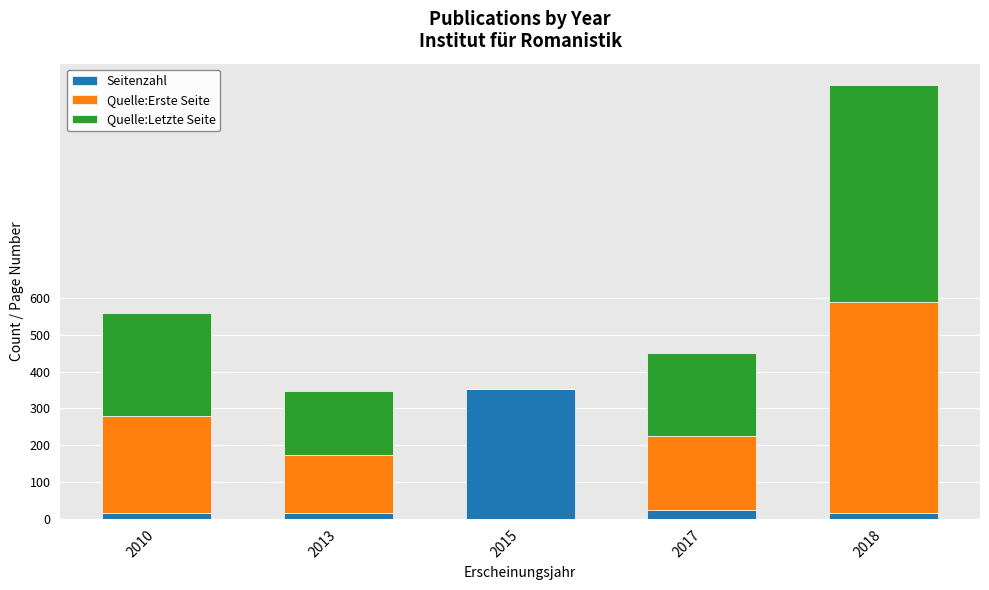

At which category is the sum across all series the highest?

2018